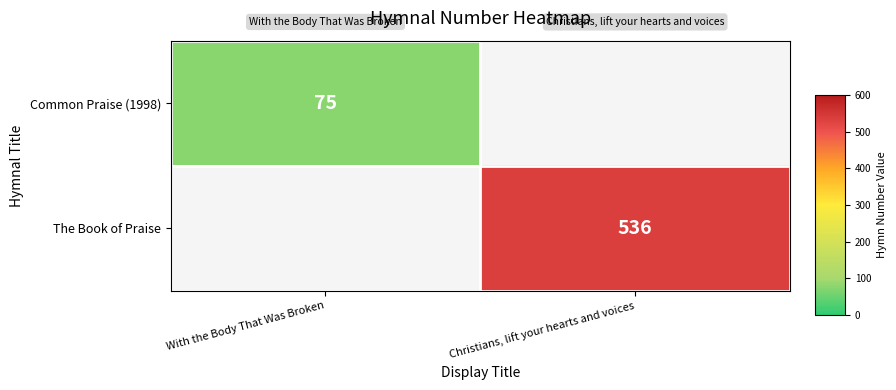

Is it true that The Book of Praise equals 536 at Christians, lift your hearts and voices?

True